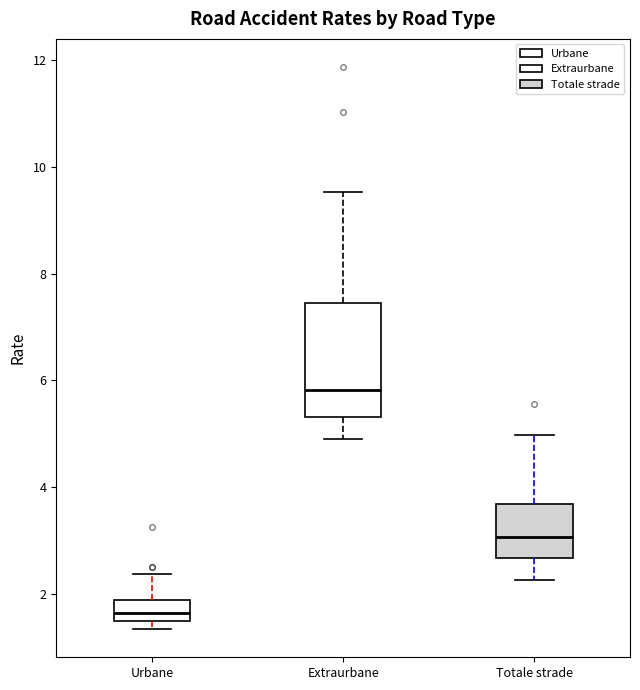

Reading left to right, read every box against the y-axis: the position of its median line, the range the box covers, and the ends of its whiskers. The values are not printed on the chart, so give them approximately, as read against the axis.

Urbane: median 1.6, box 1.4 to 1.8, whiskers 1.4 (just below the box's lower edge) to 2.4
Extraurbane: median 5.8, box 5.4 to 7.4, whiskers 4.8 to 9.6
Totale strade: median 3.0, box 2.6 to 3.6, whiskers 2.2 to 5.0